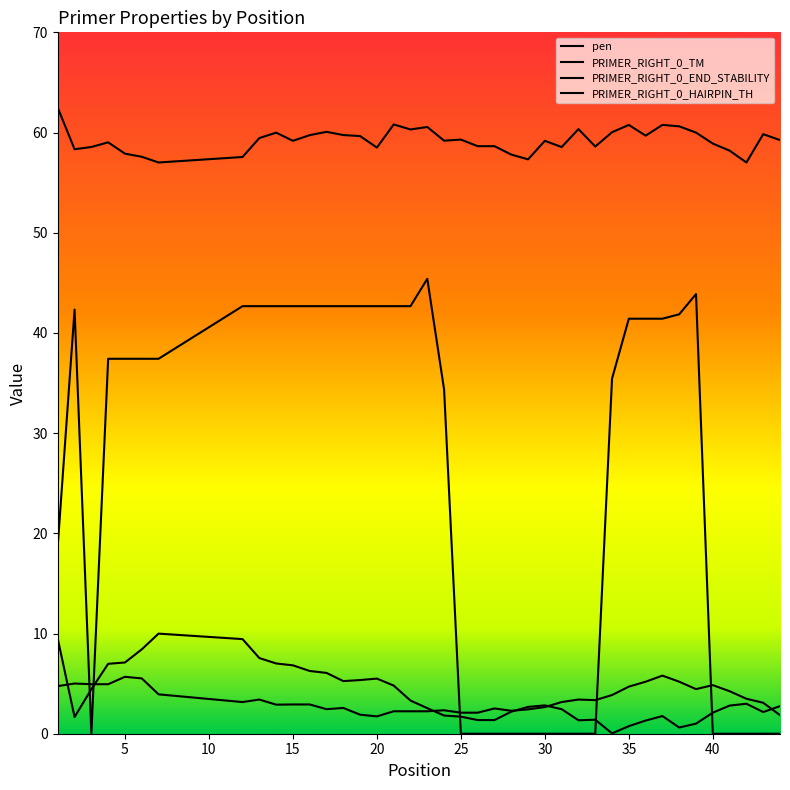

What is the value of the PRIMER_RIGHT_0_TM point at the 8th from the left?

57.6